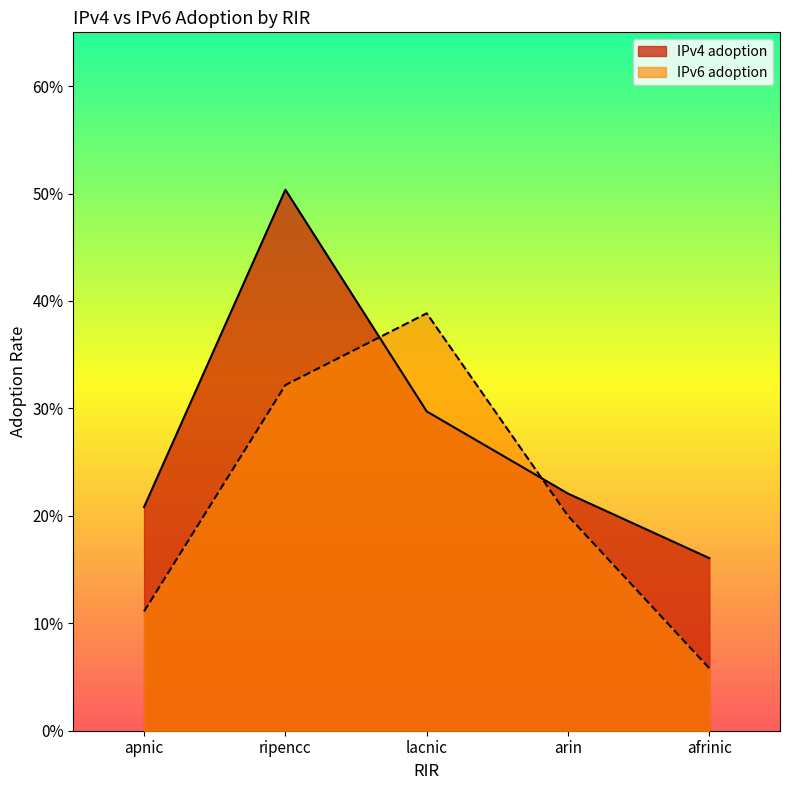

Which category has the highest value across all series?

ripencc